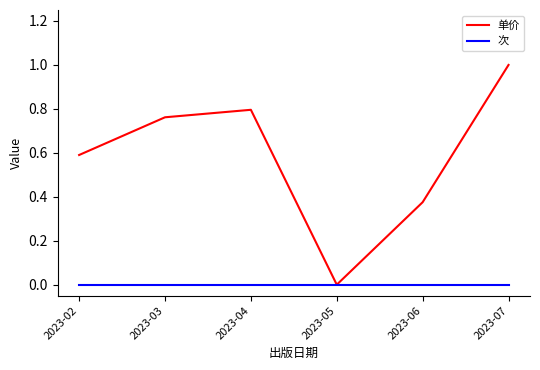

List the series in order of their overall mean, highest first.

单价, 次